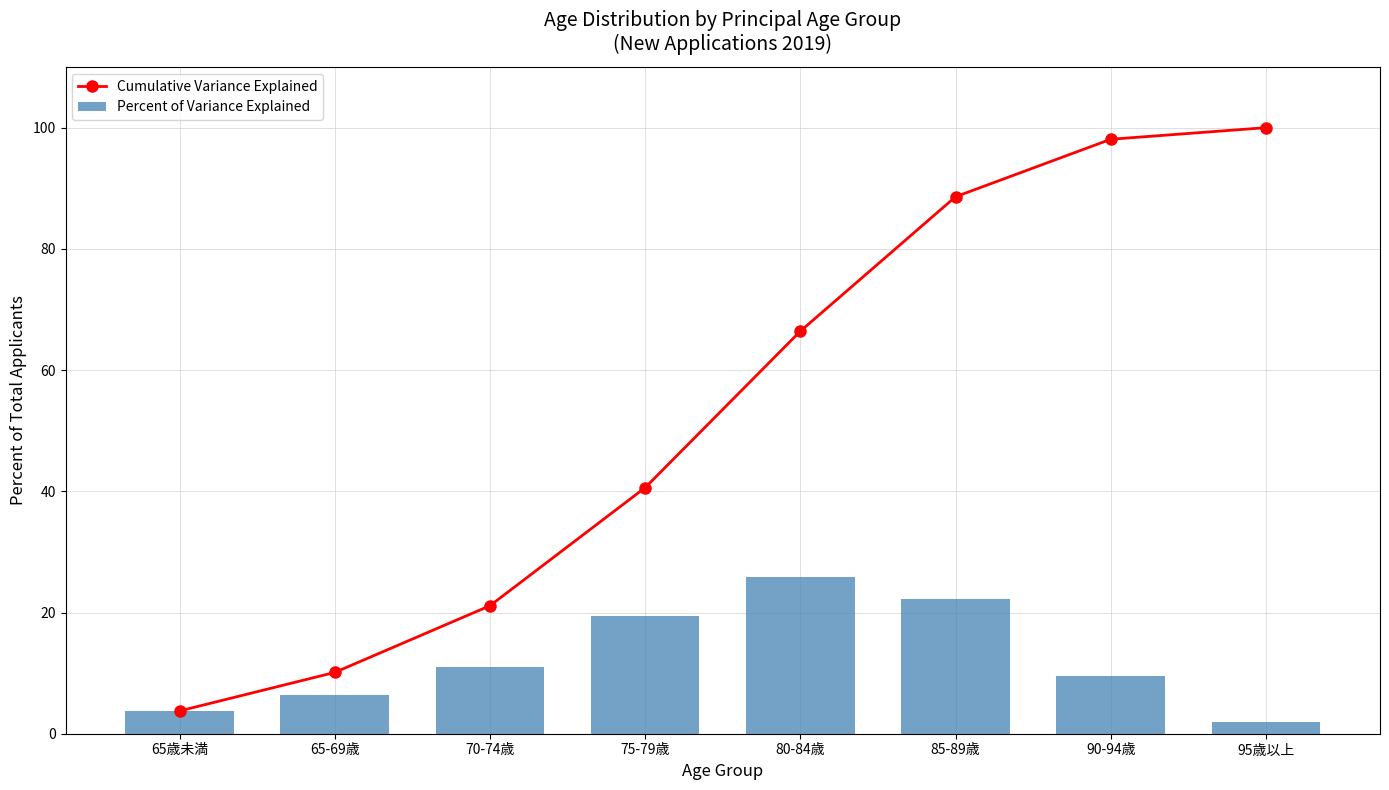

At which label is Cumulative Variance Explained closest to 51?

75-79歳